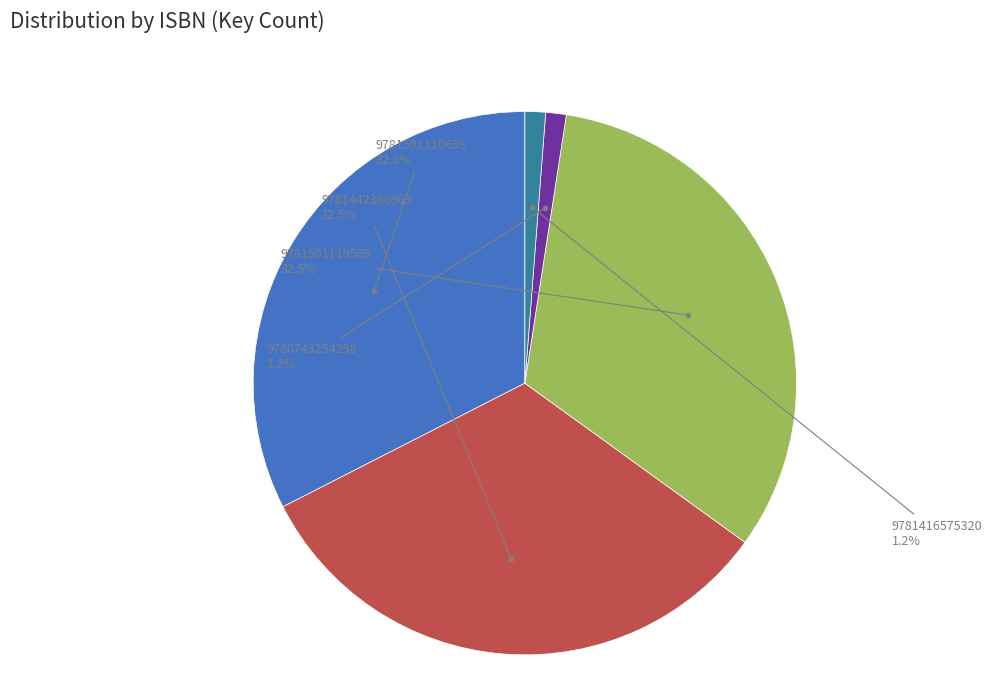

How many slices are in this pie chart?

5